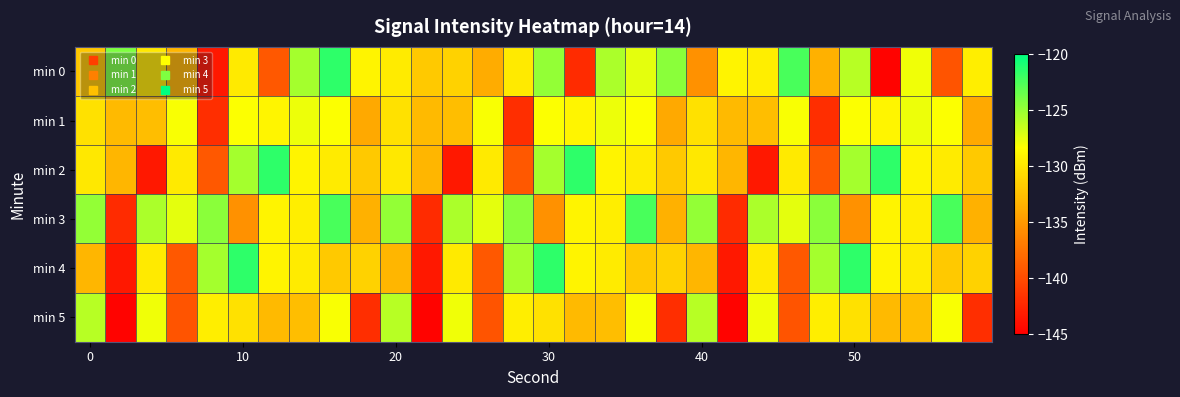

What is the smallest value displayed?

-144.8